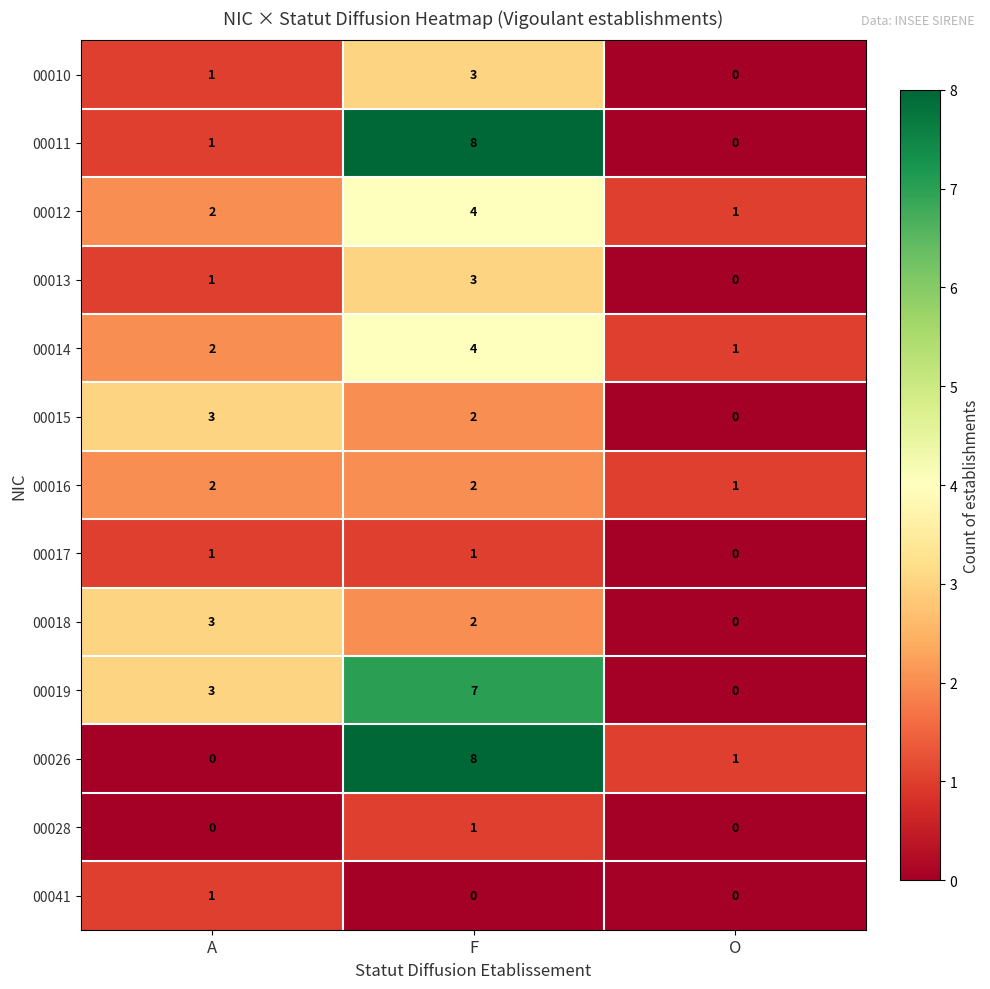

At how many categories does at least one series exceed 6?

1